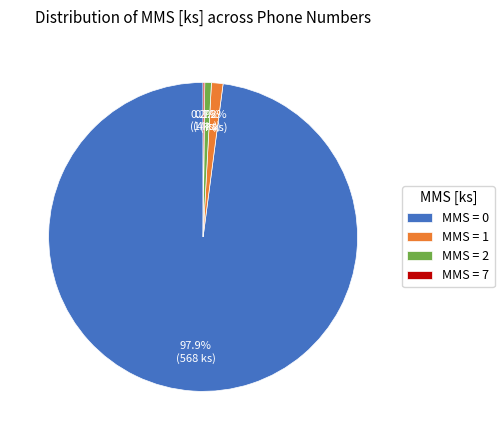

Which category has the biggest portion of the pie?

MMS = 0